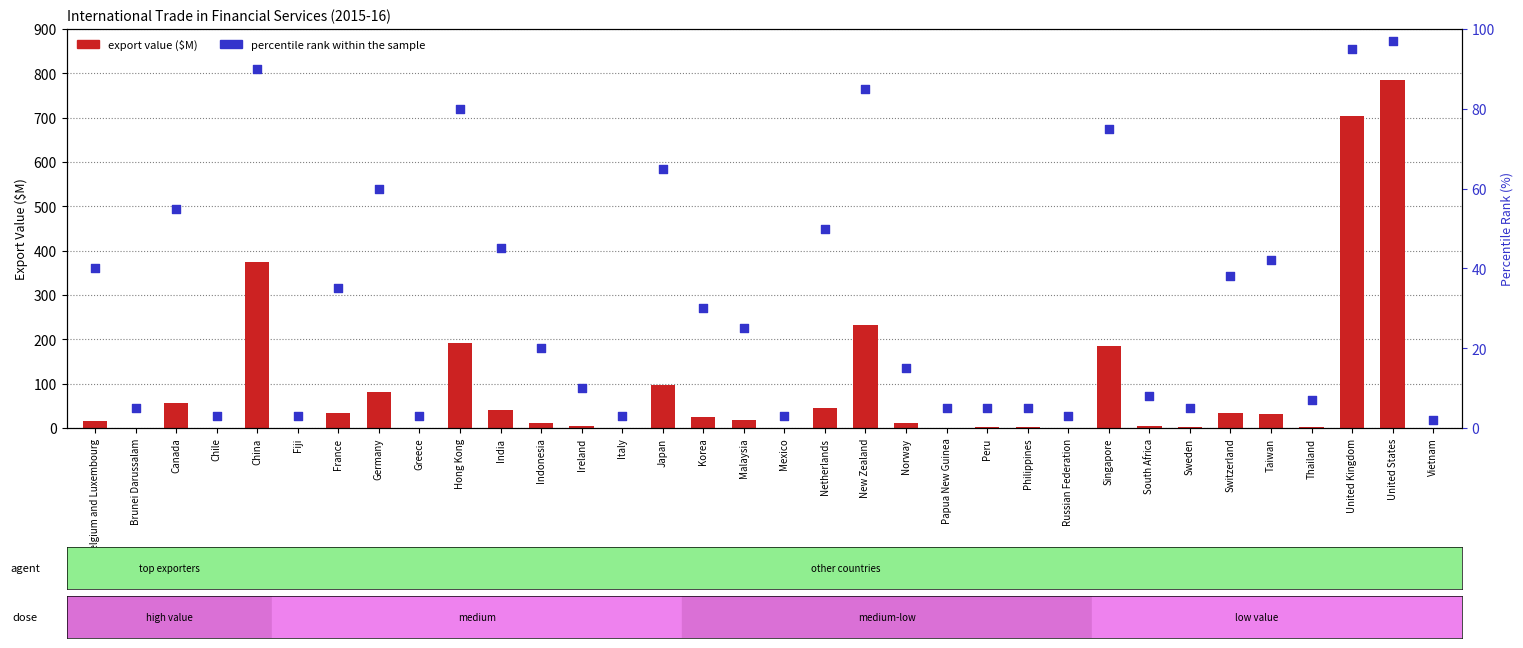

Which series reaches the minimum Y coordinate?

export value